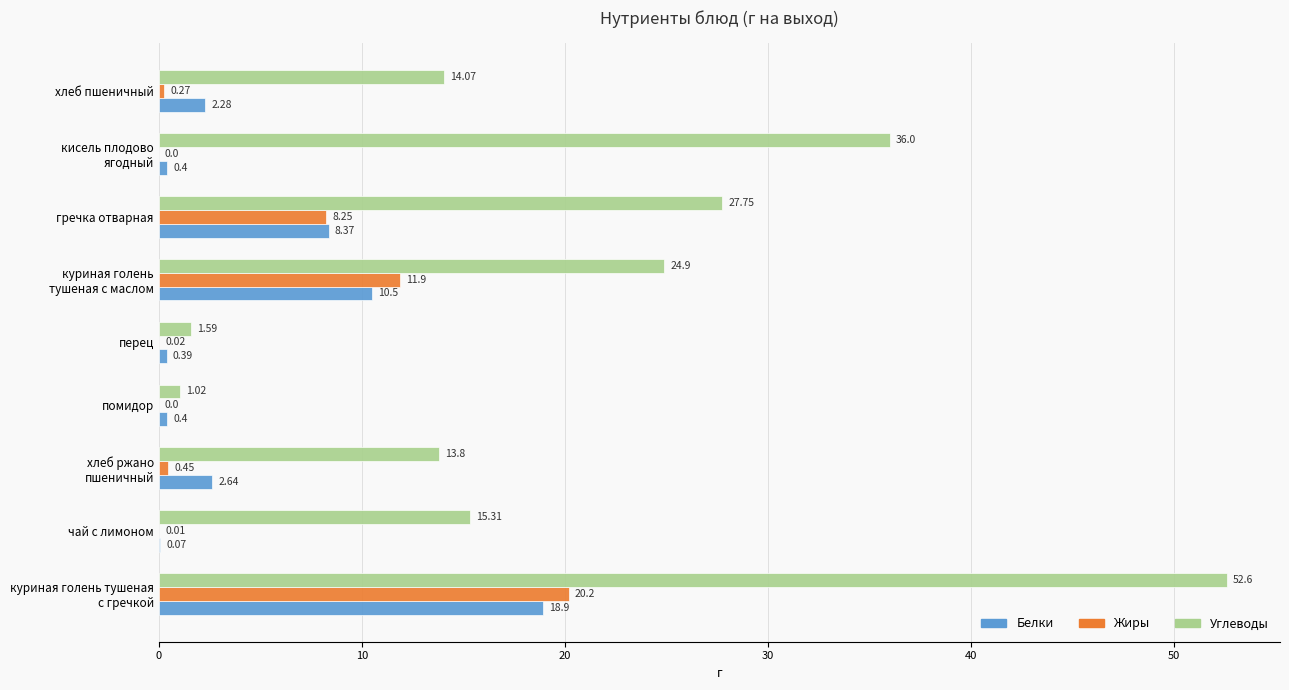

How many values in the Белки series exceed 2?

5